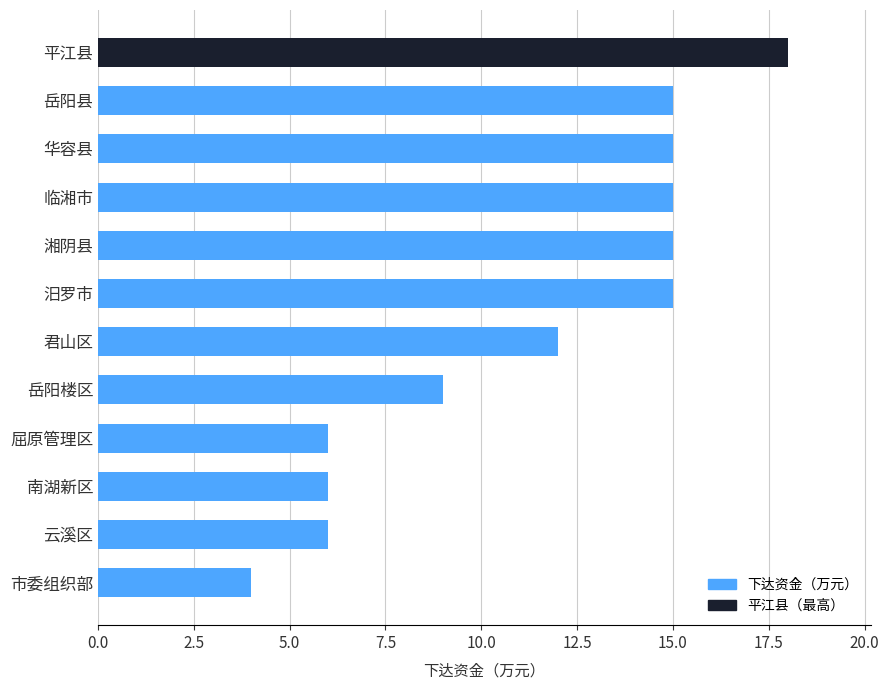

True or false: the data shows 4 at 市委组织部.

True